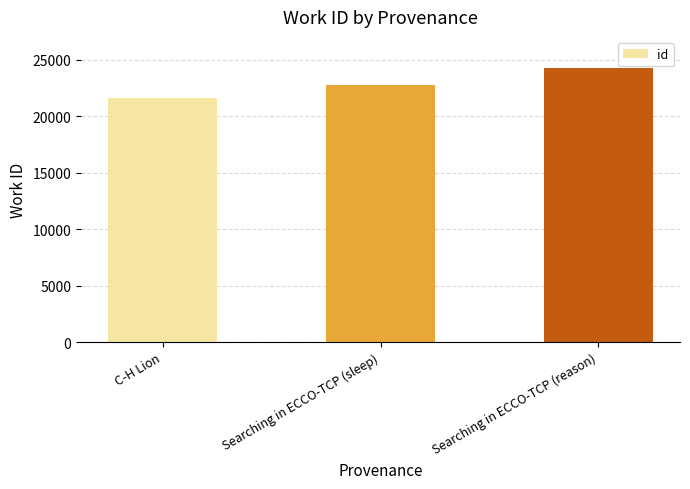

What position from the left is Searching in ECCO-TCP (reason)?

3